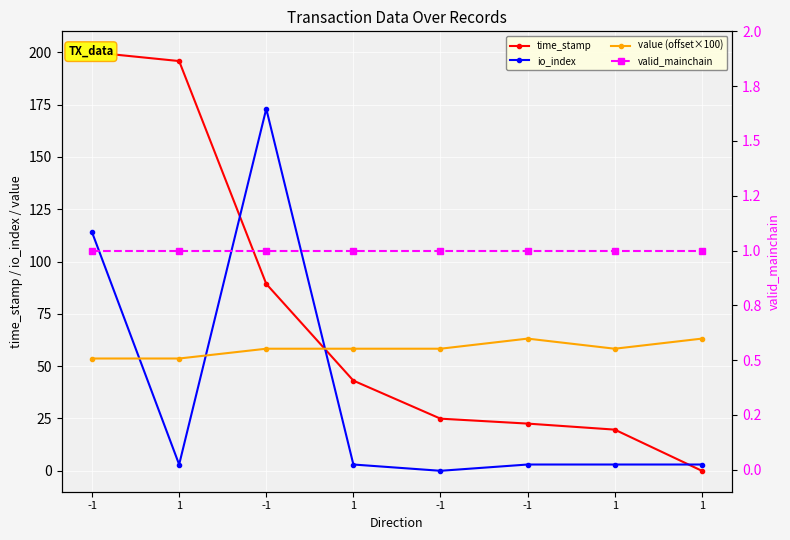

Is it true that time_stamp equals 35.5 at -1?

False